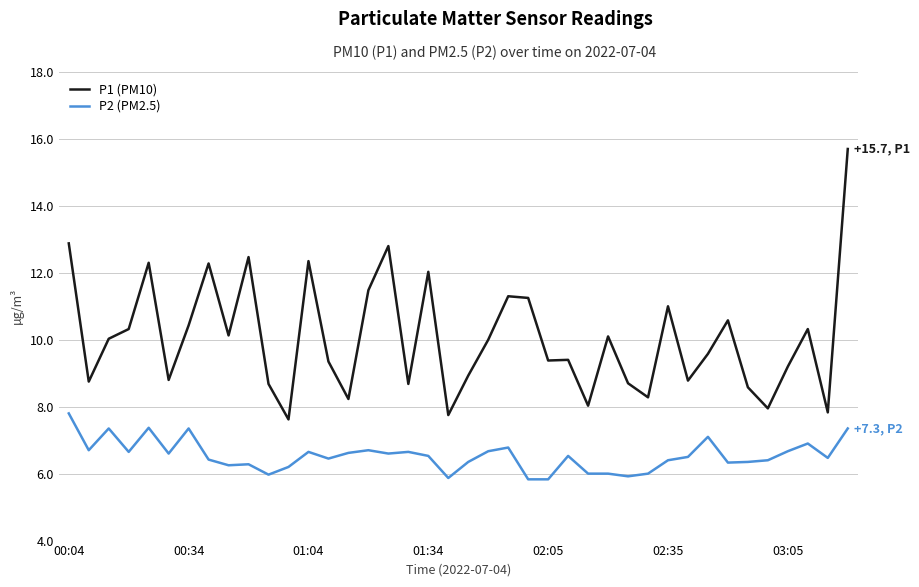

In P1 (PM10), how many points are lower than both neighbors (excluding endpoints)?

13